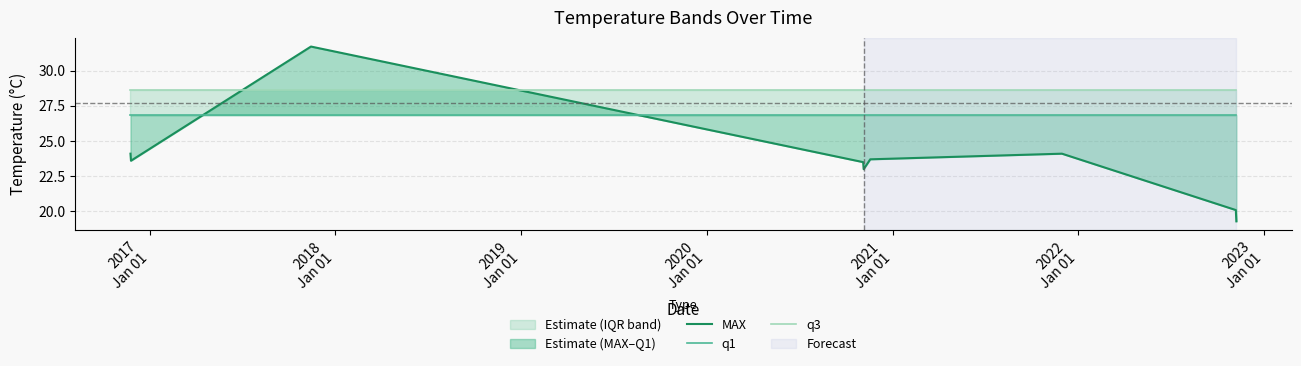

Reading left to right, what are all the values shown in this chart?

MAX: 24.1	23.6	31.7	23.5	23.0	23.7	24.1	20.1	19.3
q1: 26.8	26.8	26.8	26.8	26.8	26.8	26.8	26.8	26.8
q3: 28.6	28.6	28.6	28.6	28.6	28.6	28.6	28.6	28.6